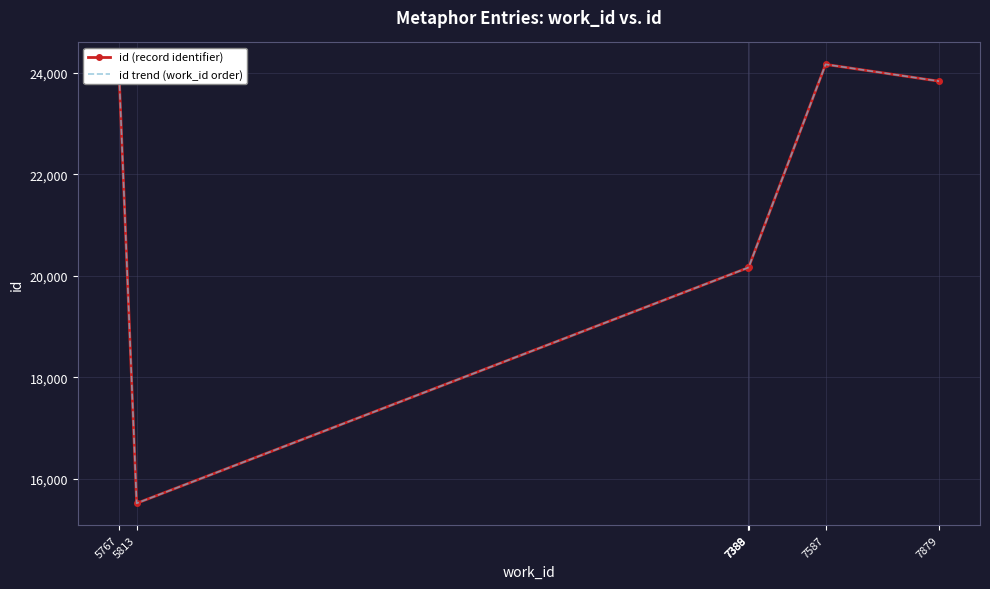

True or false: id trend (work_id order) has a value of 23816 at 5813.

False